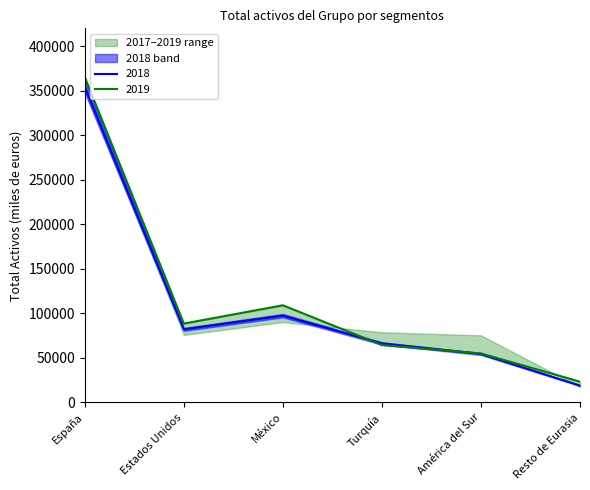

What is the difference between the 2019 values at Turquía and Resto de Eurasia?

41168